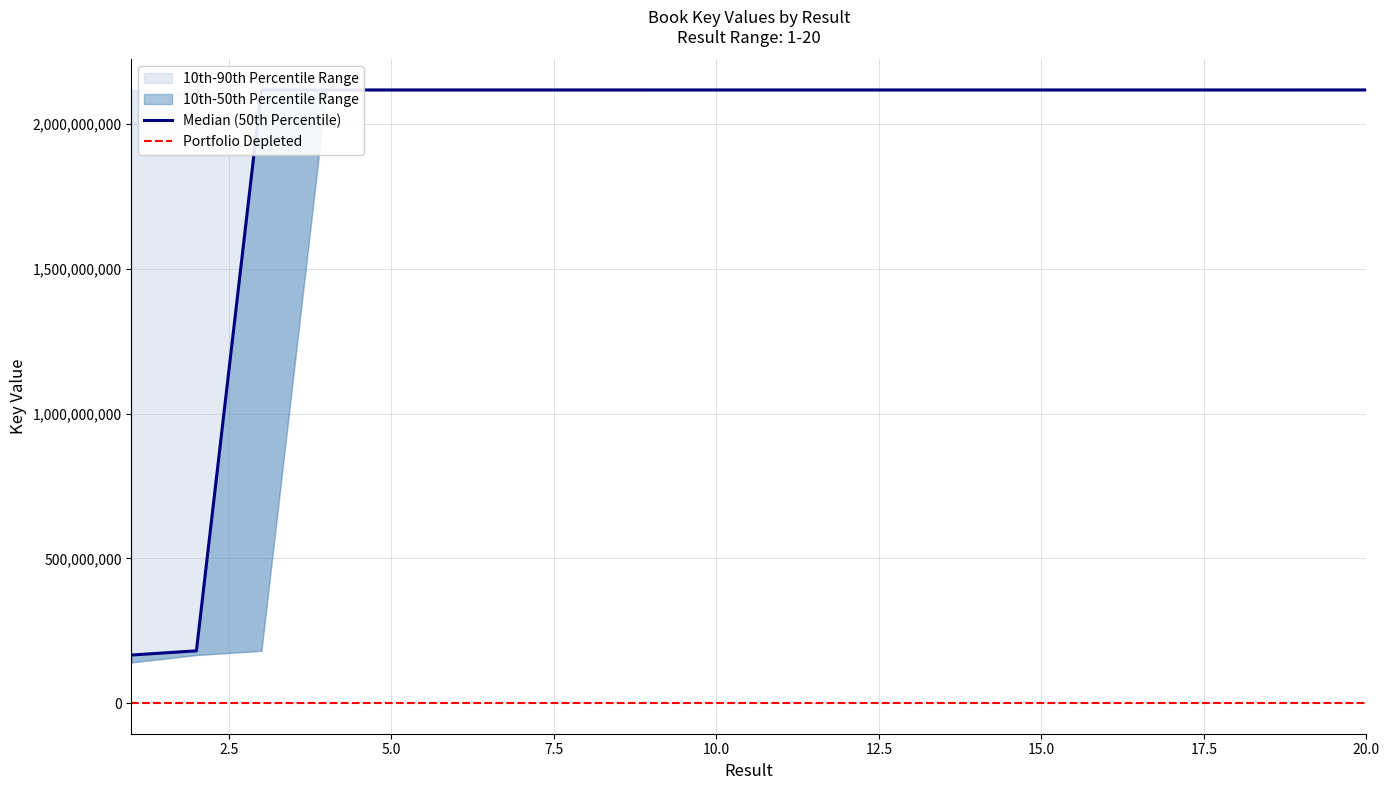

Is it true that 90th Percentile (High) equals 923318945 at 9?

False